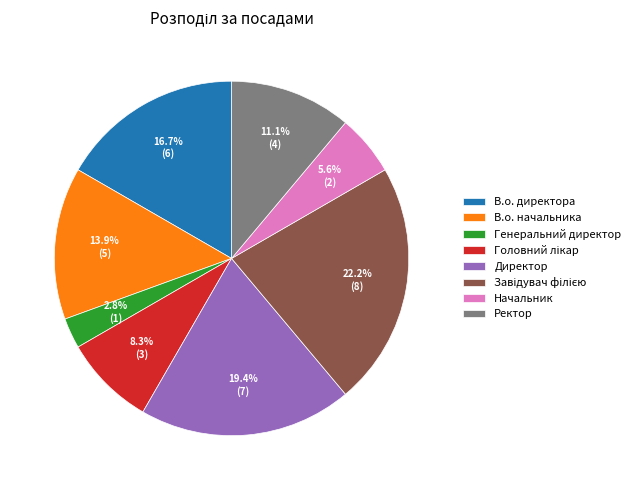

Approximately how many times larger is the value at В.о. директора compared to Начальник?

3.0